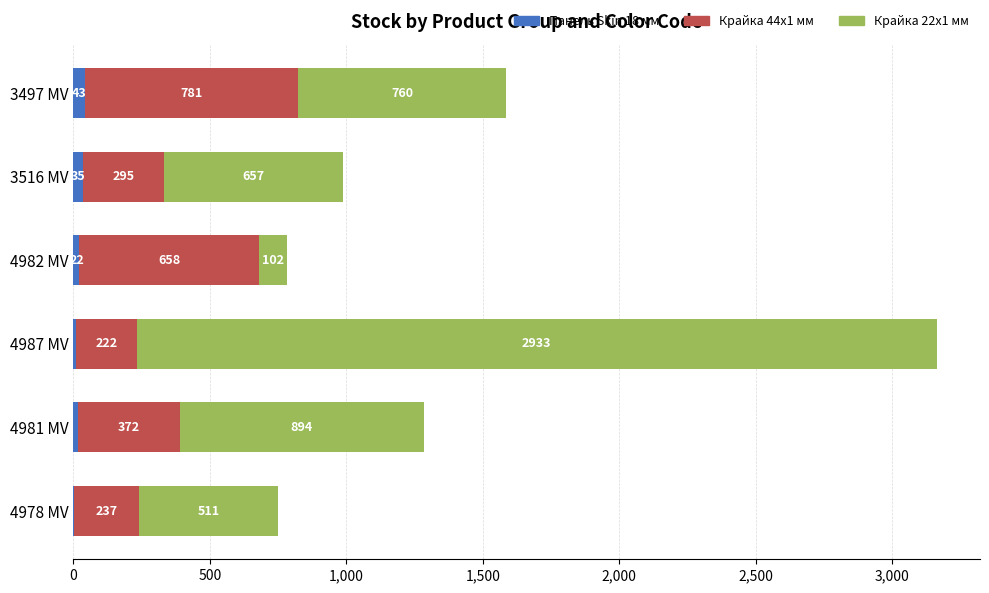

What is the maximum value for Панель Skin 18 мм?

43